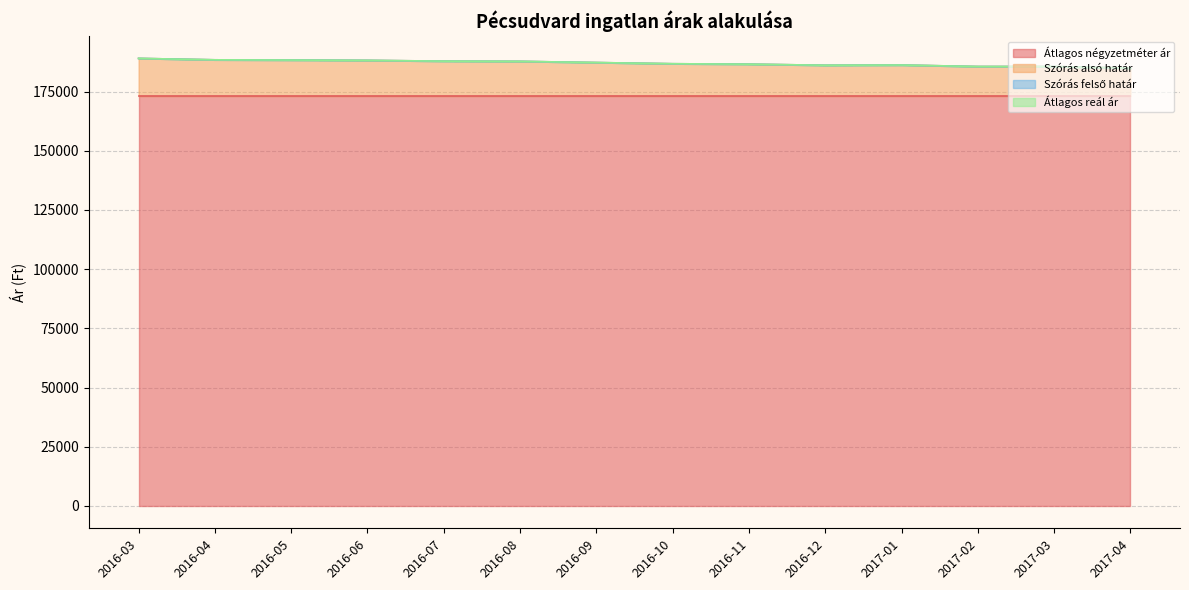

True or false: Szórás alsó határ and Átlagos reál ár cross at least once.

False